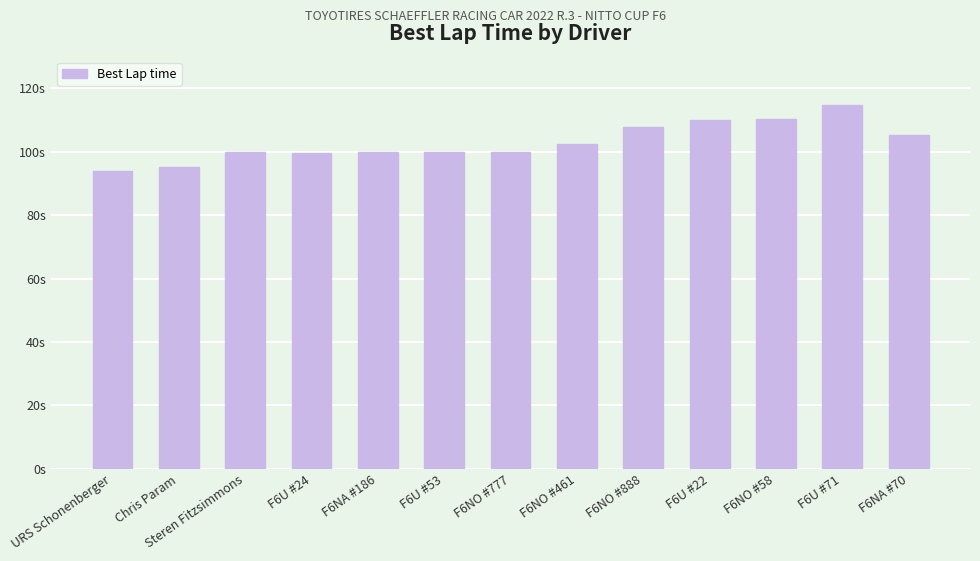

What is the label of the 9th bar from the right?

F6NA #186